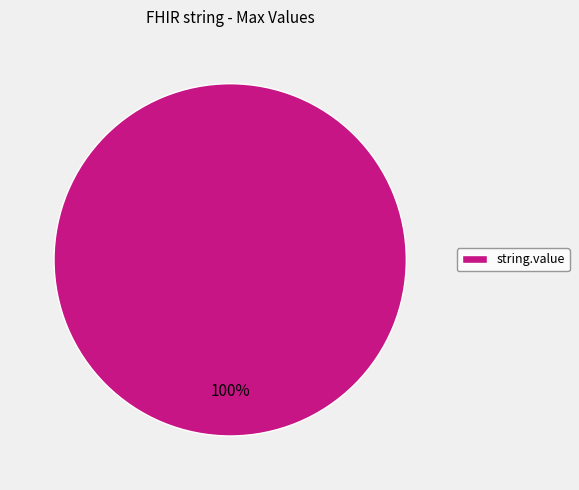

Is there a majority slice in this chart?

Yes